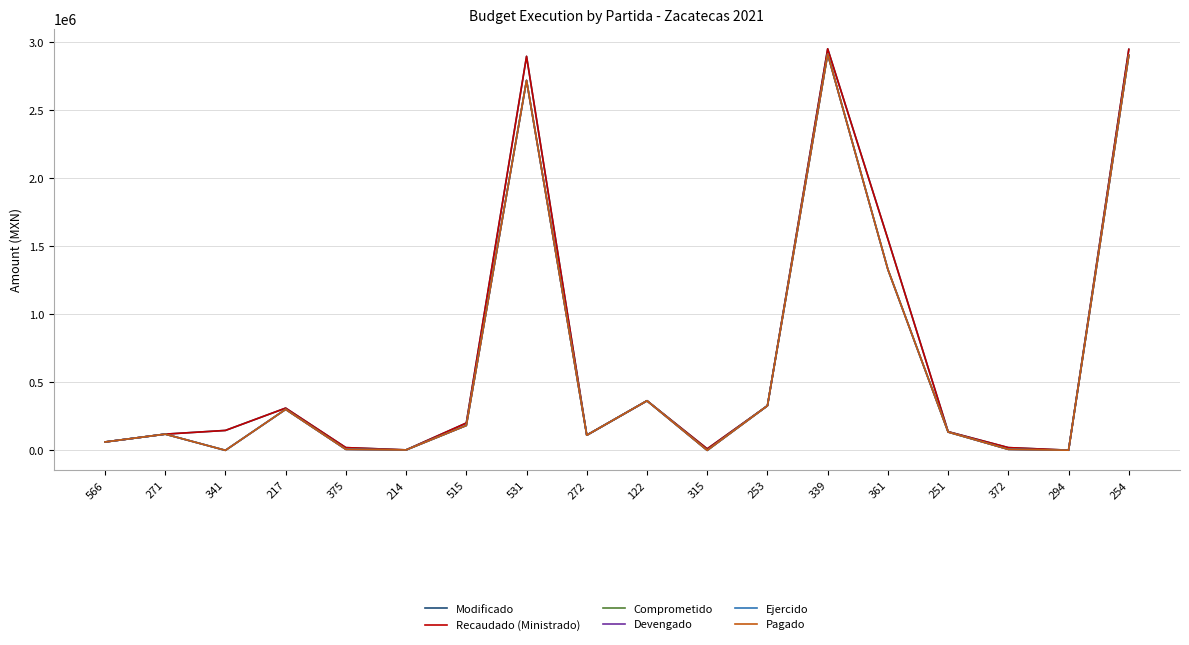

Does the chart display data point markers on the line(s)?

No